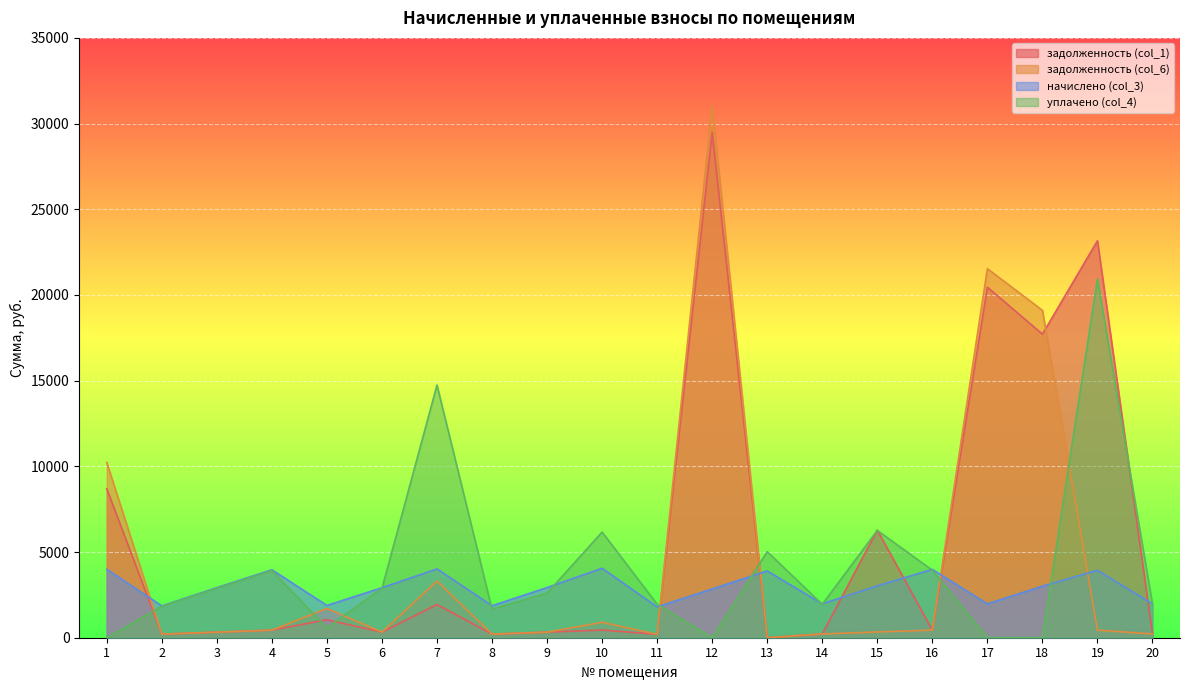

What is the approximate value of уплачено (col_4) at 15?

6263.0